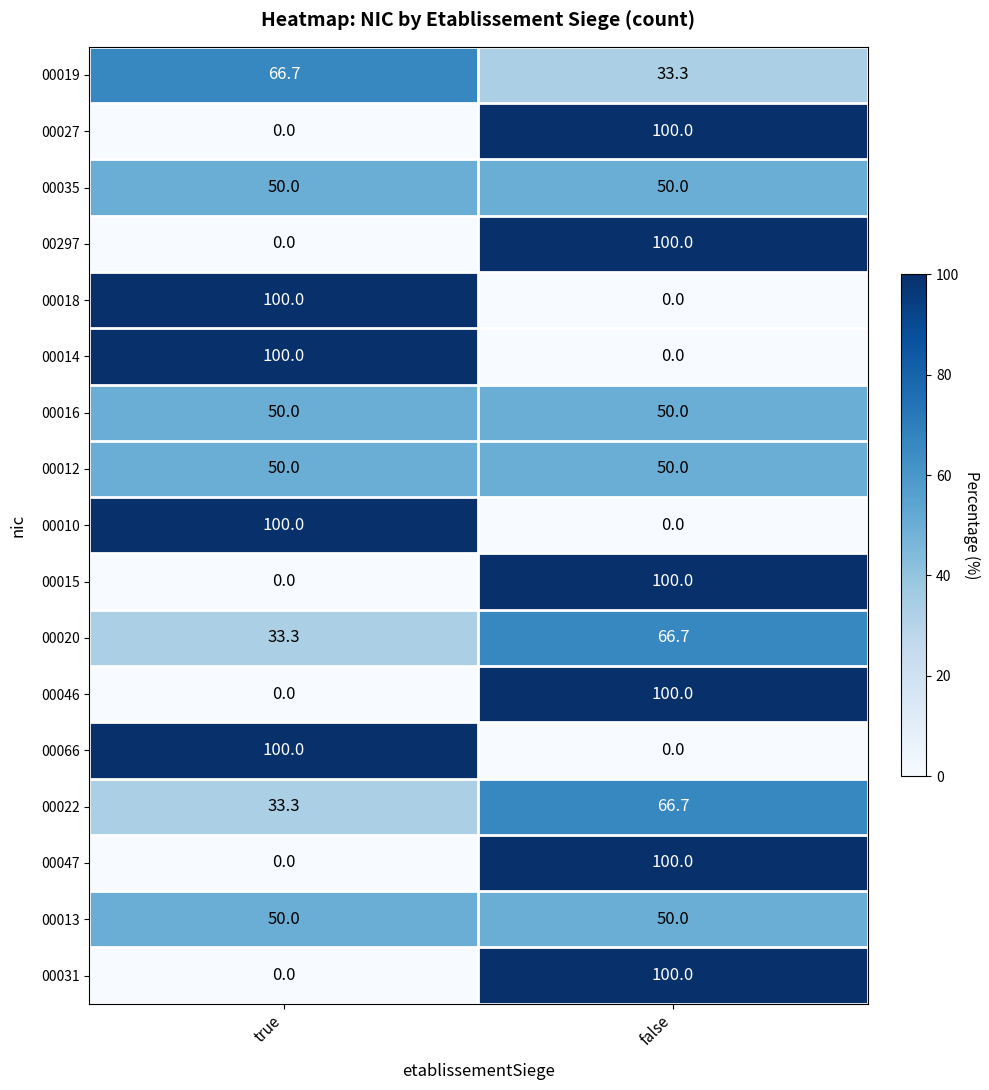

What is the sum of the 00014 values at true and false?

100.0